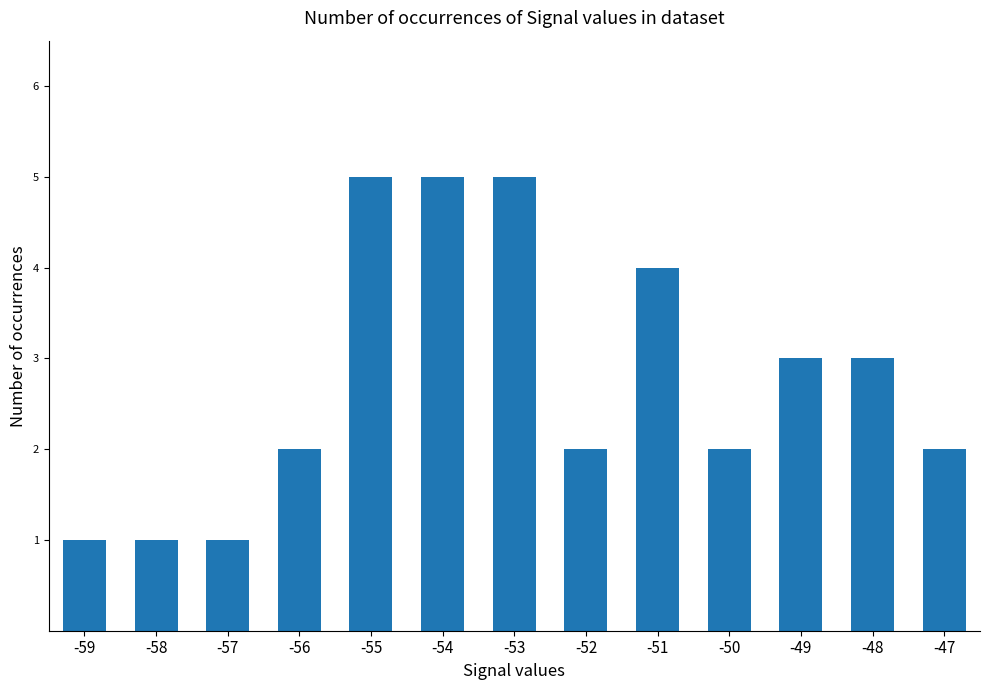

Does the chart contain stacked bars?

No